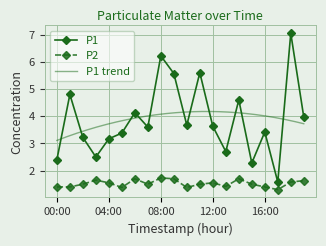

What is the smallest value displayed?

1.3